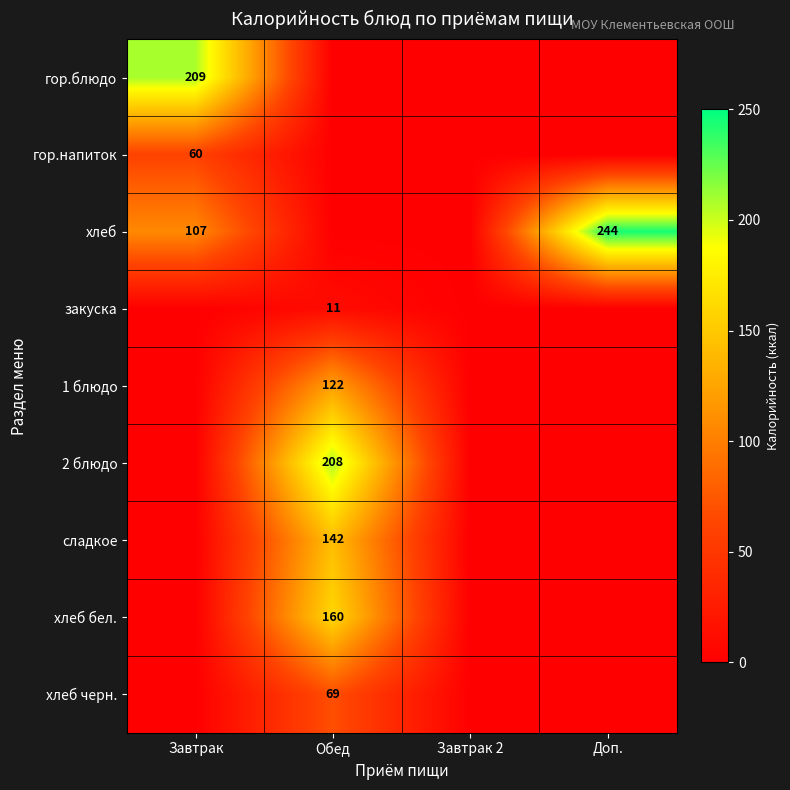

The value of 1 блюдо at Обед is 122. True or false?

True